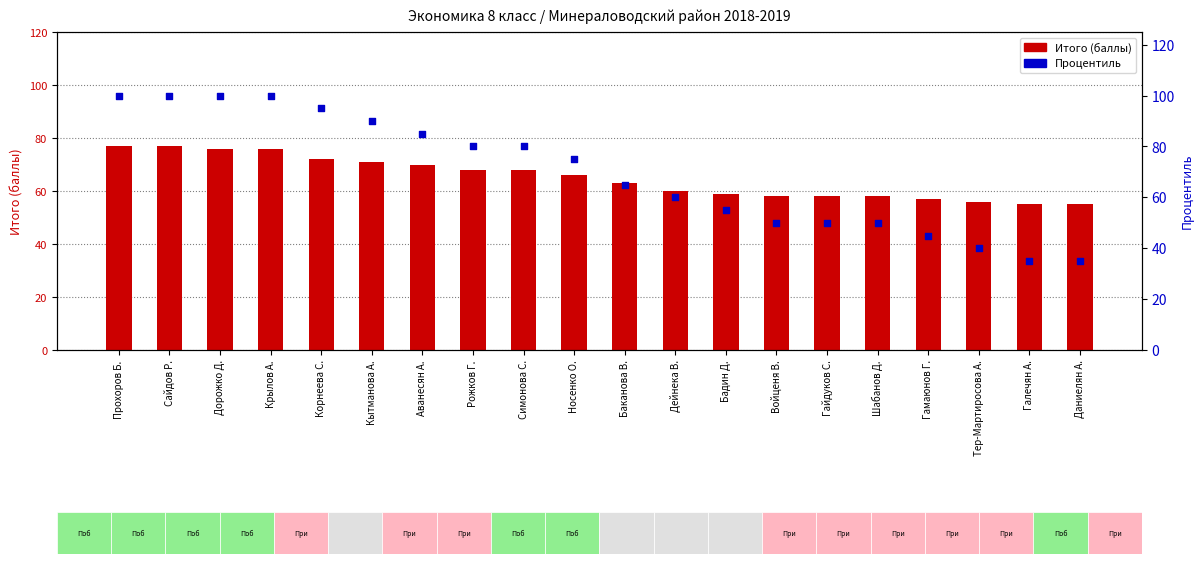

Which series has the largest total across all categories?

Процентиль